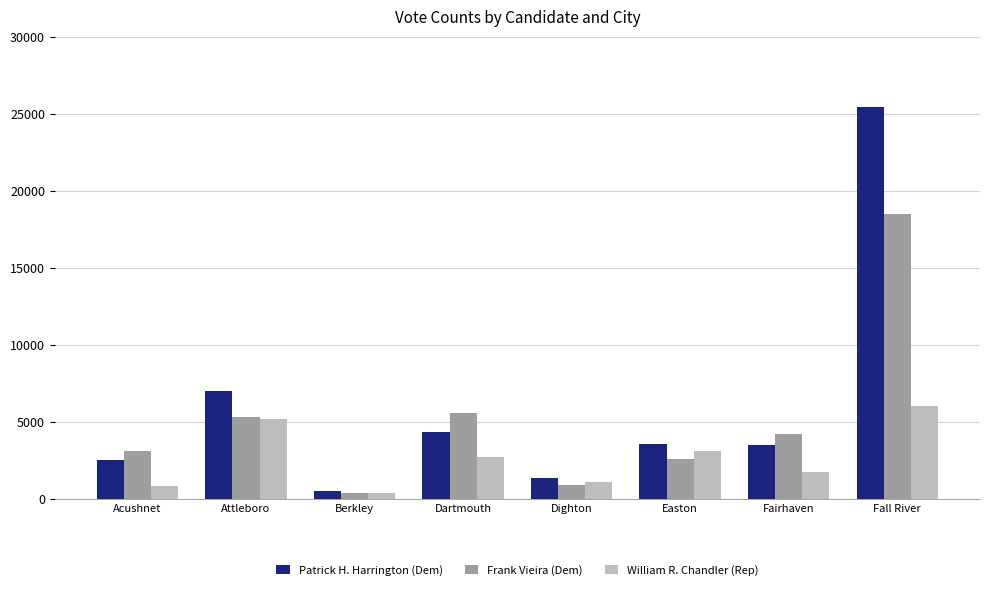

Are the bars horizontal?

No